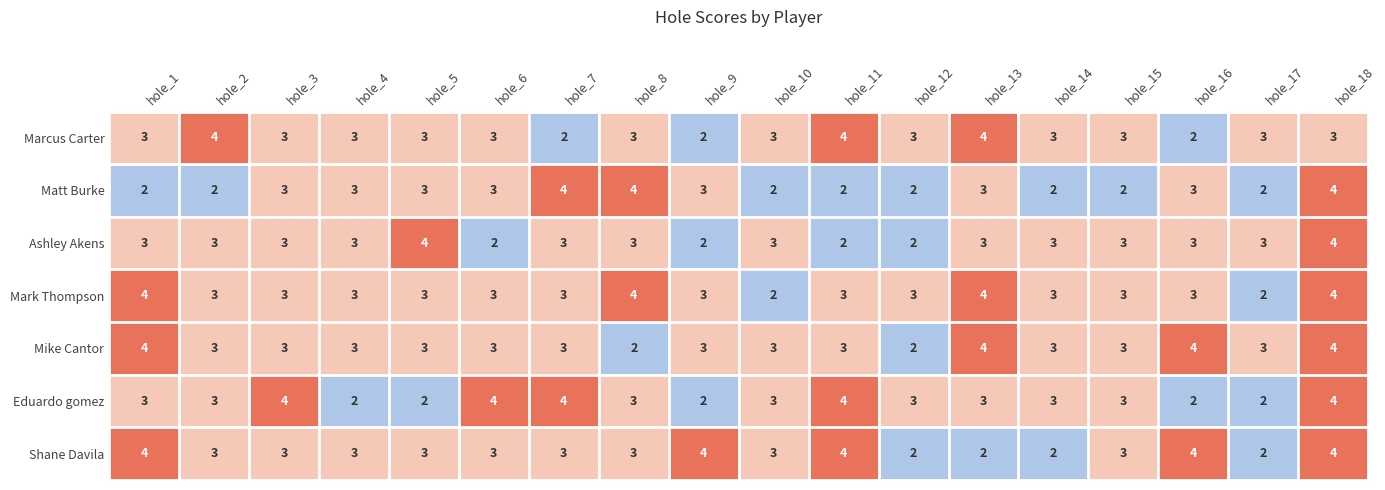

At which label does Mark Thompson first exceed 3?

hole_1